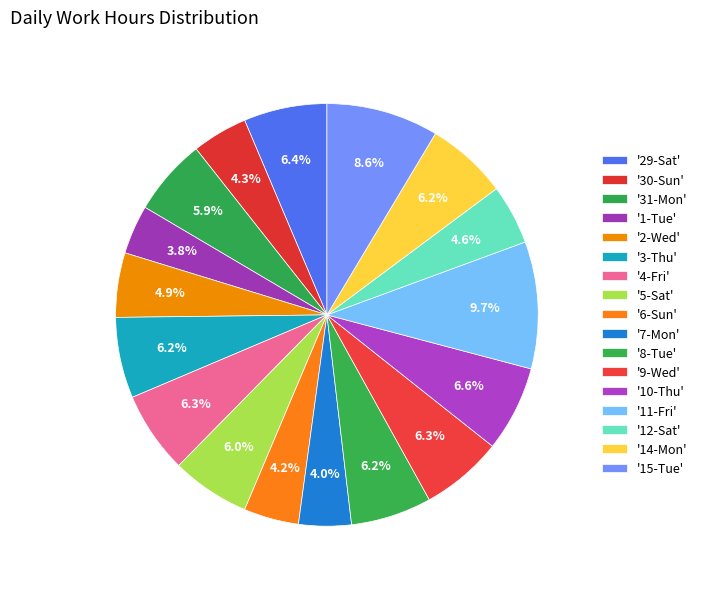

How many segments does this pie chart have?

17